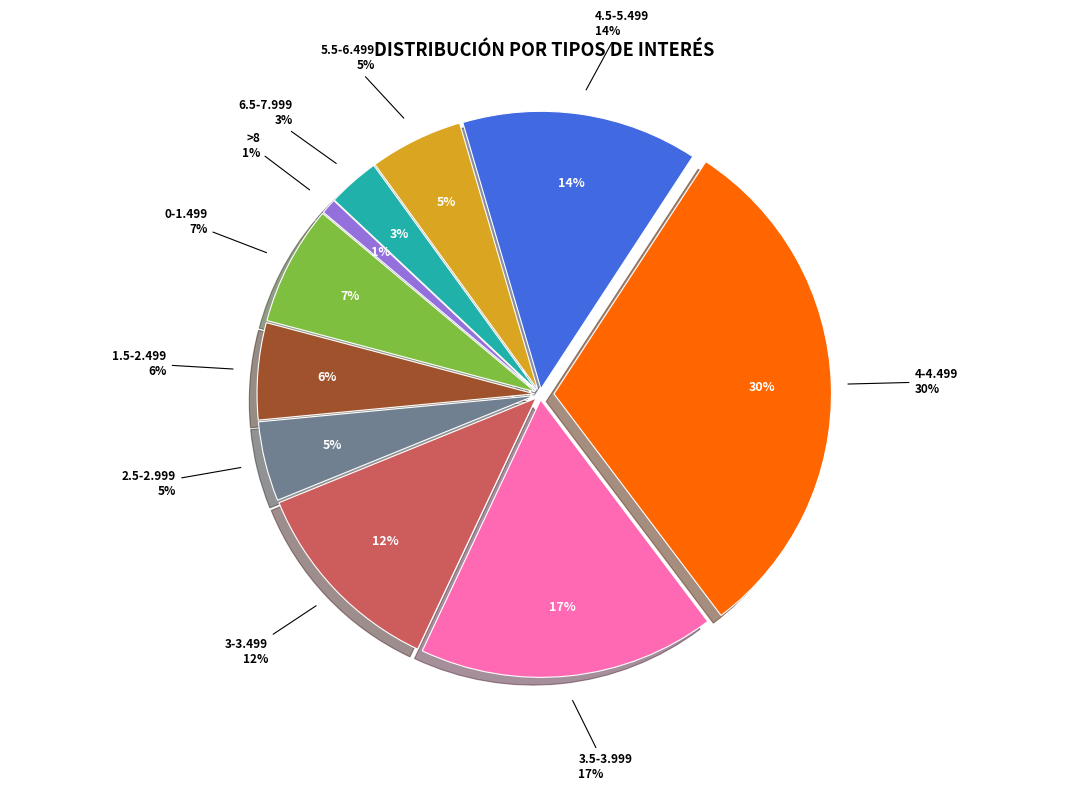

The 6-6.499 slice represents 7% of the pie. True or false?

False